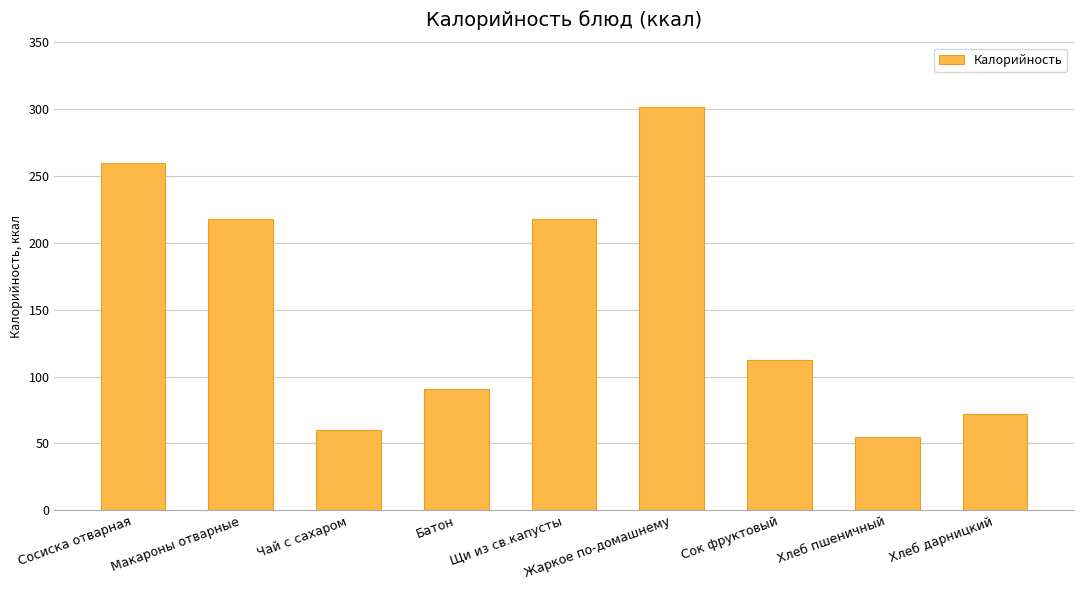

Are the bars horizontal?

No